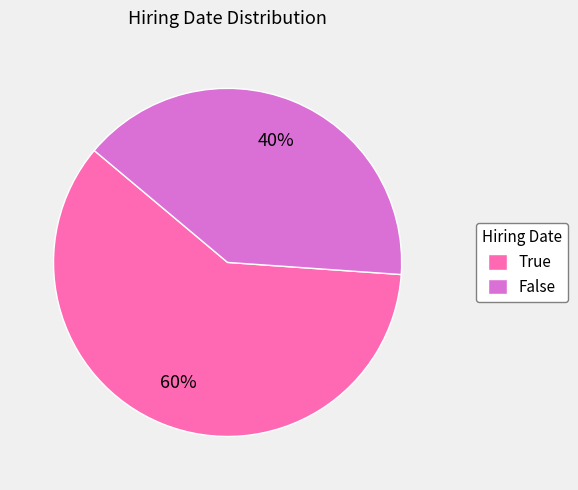

Does False represent more than half of the total?

No